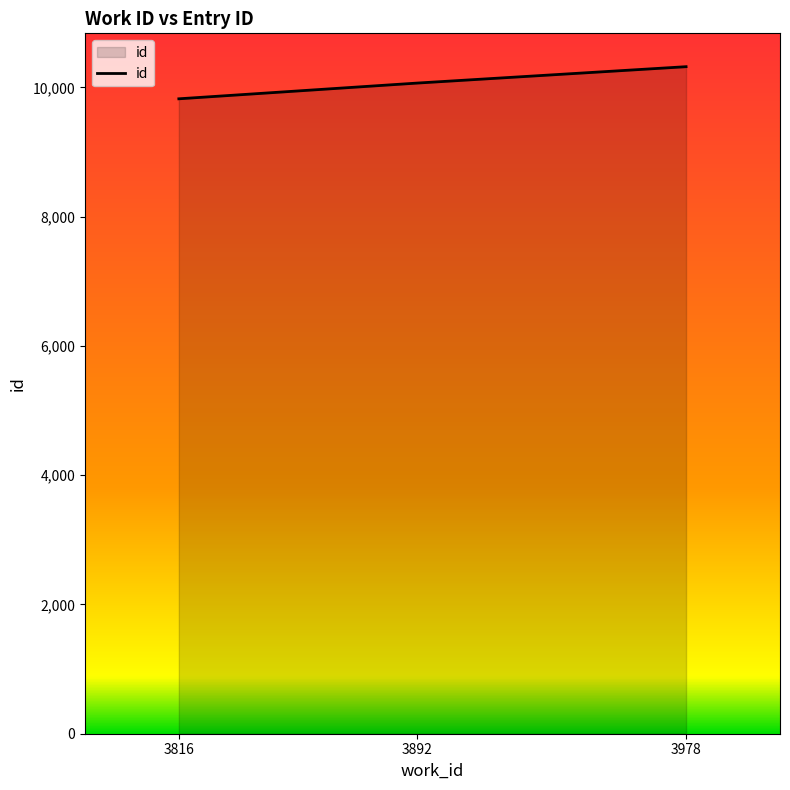

How many categories are shown in the chart?

3